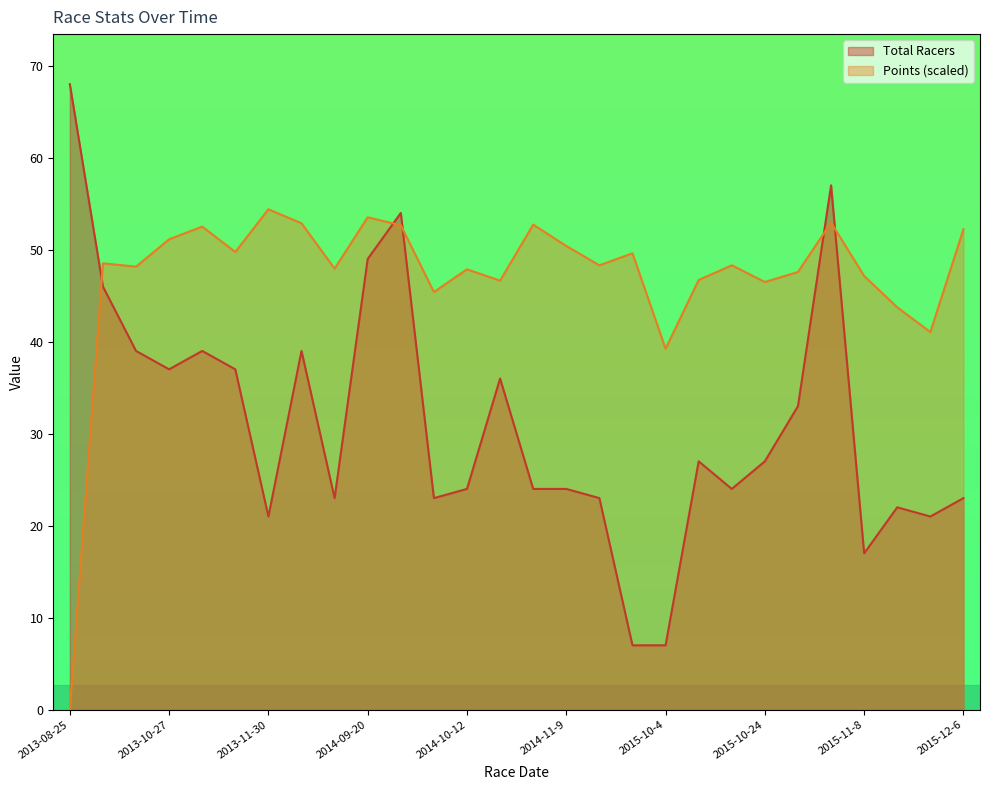

Rank the series by their average value, from highest to lowest.

Points (scaled), Total Racers